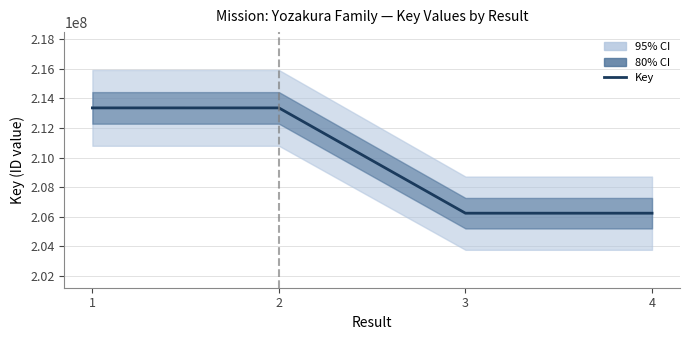

How many lines are shown in the chart?

1